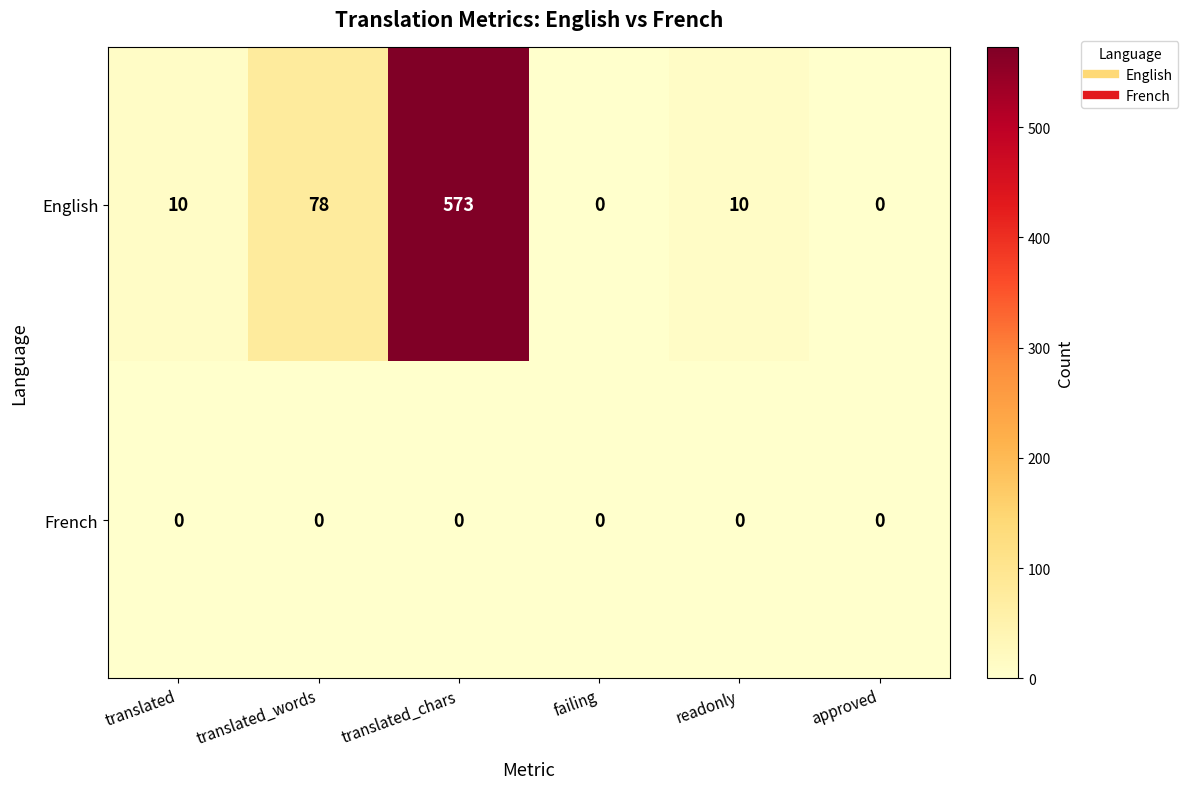

Count the number of data series in this chart.

2